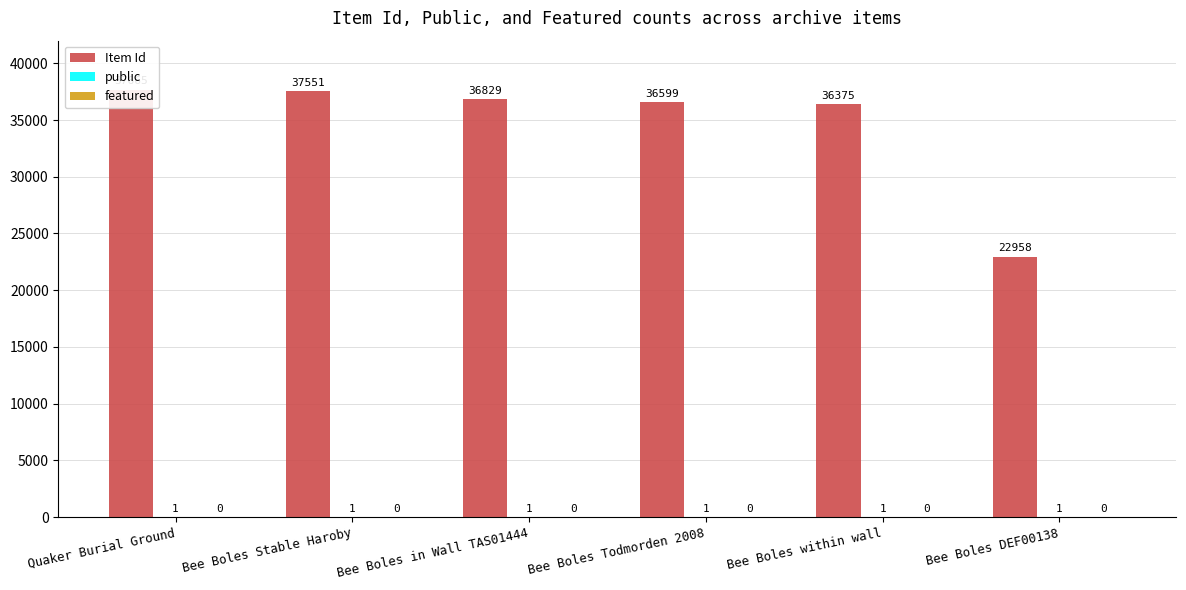

Reading right to left, what are all the values shown in this chart?

Item Id: 22958	36375	36599	36829	37551	37665
public: 1	1	1	1	1	1
featured: 0	0	0	0	0	0